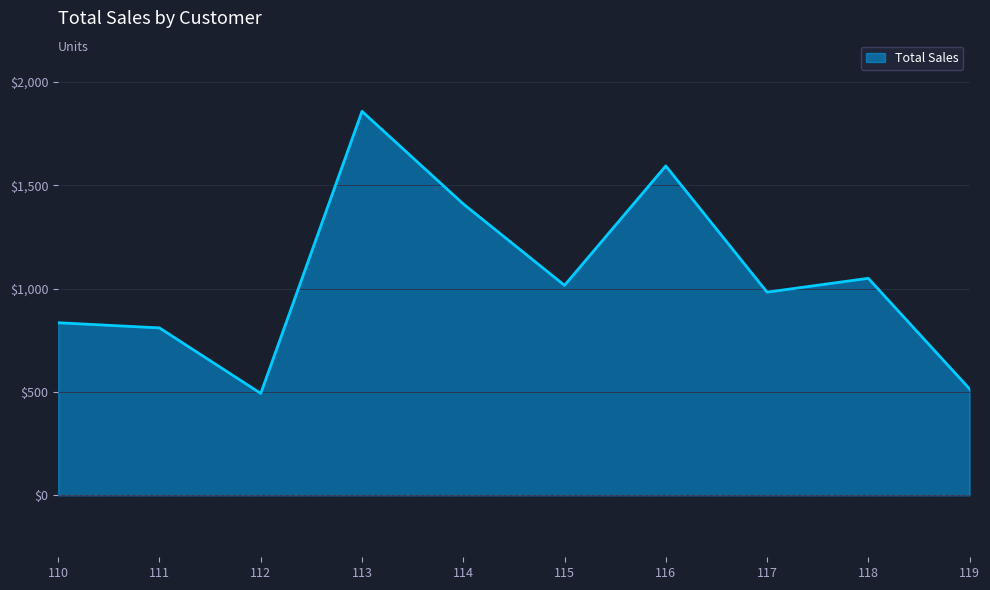

What value does the data have at 115, to the nearest 50?

1000